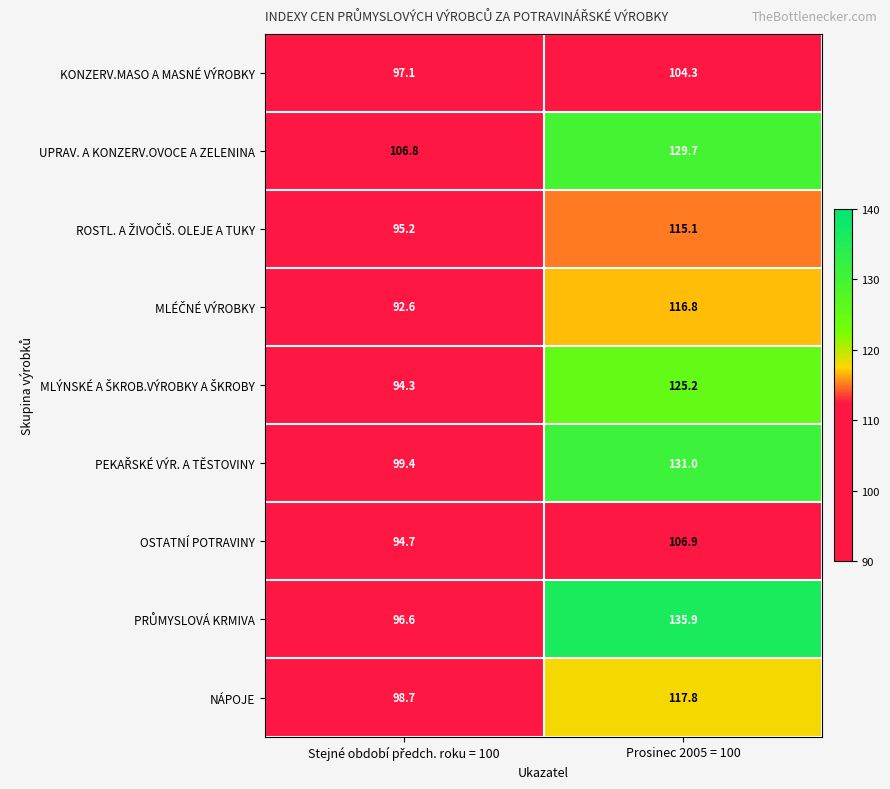

Which label corresponds to the largest value in the chart?

Prosinec 2005 = 100